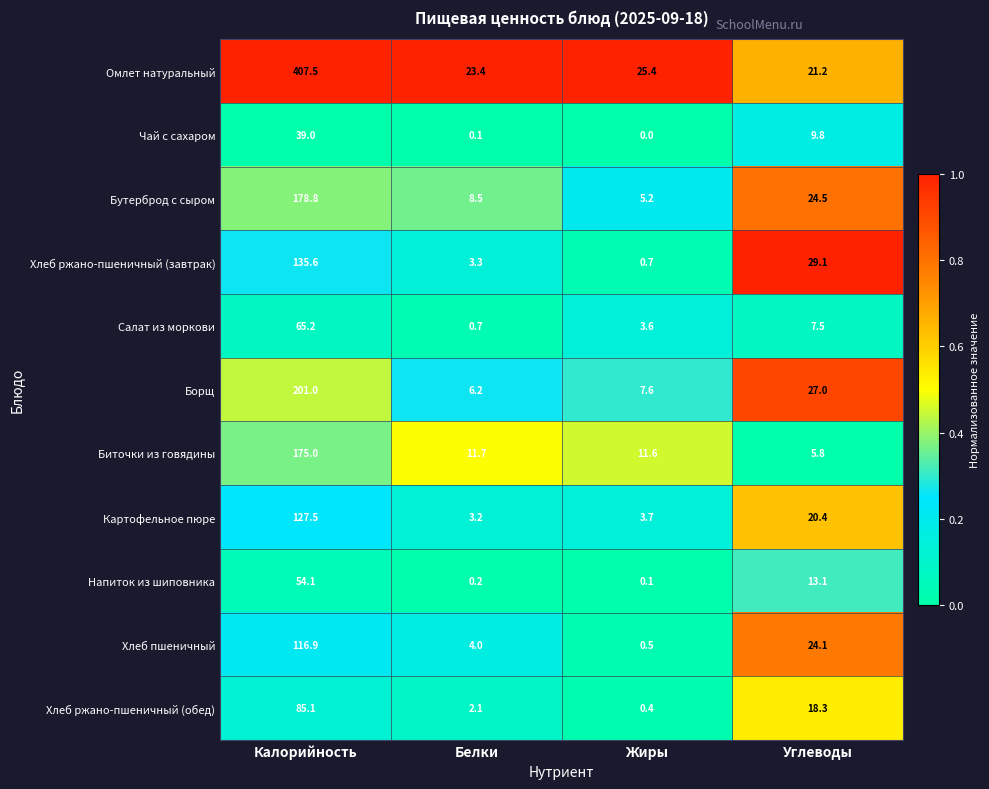

How many categories are shown in the chart?

4